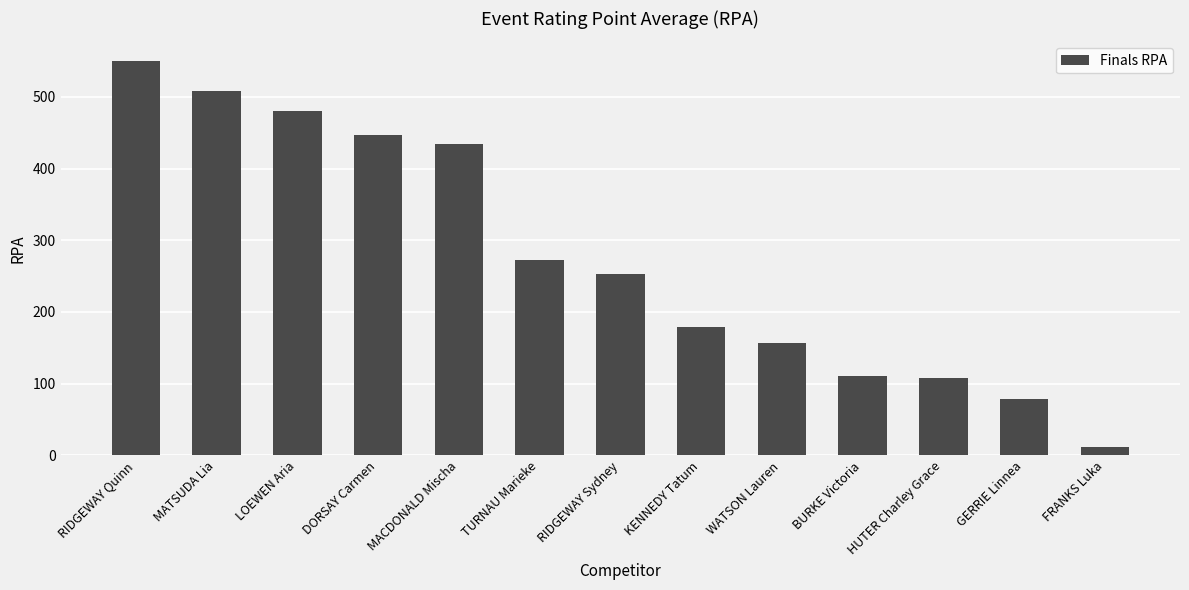

Which has a higher value, MACDONALD Mischa or LOEWEN Aria?

LOEWEN Aria